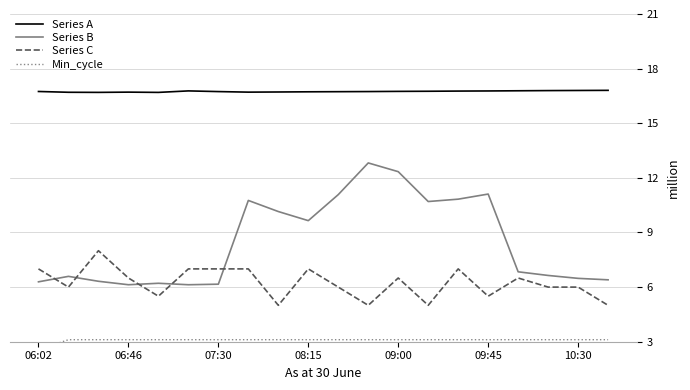

What is the highest value of the Series A series?

16.8